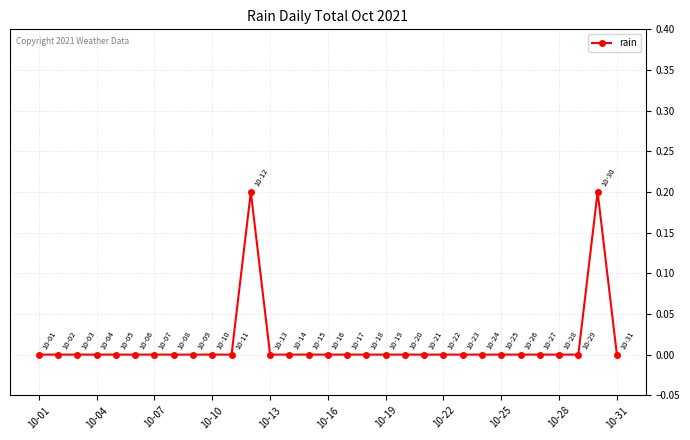

What is the value of the 30th point from the left?

0.2